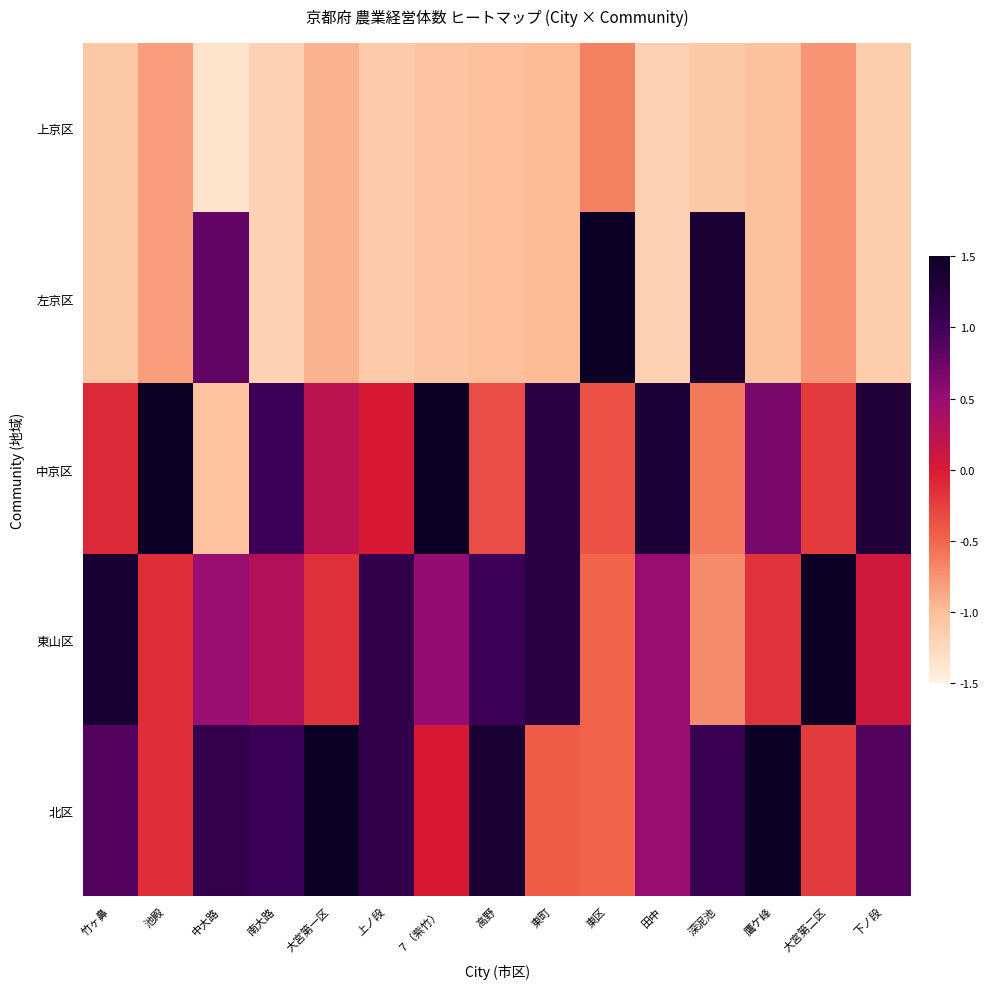

How many data points does each series have?

15